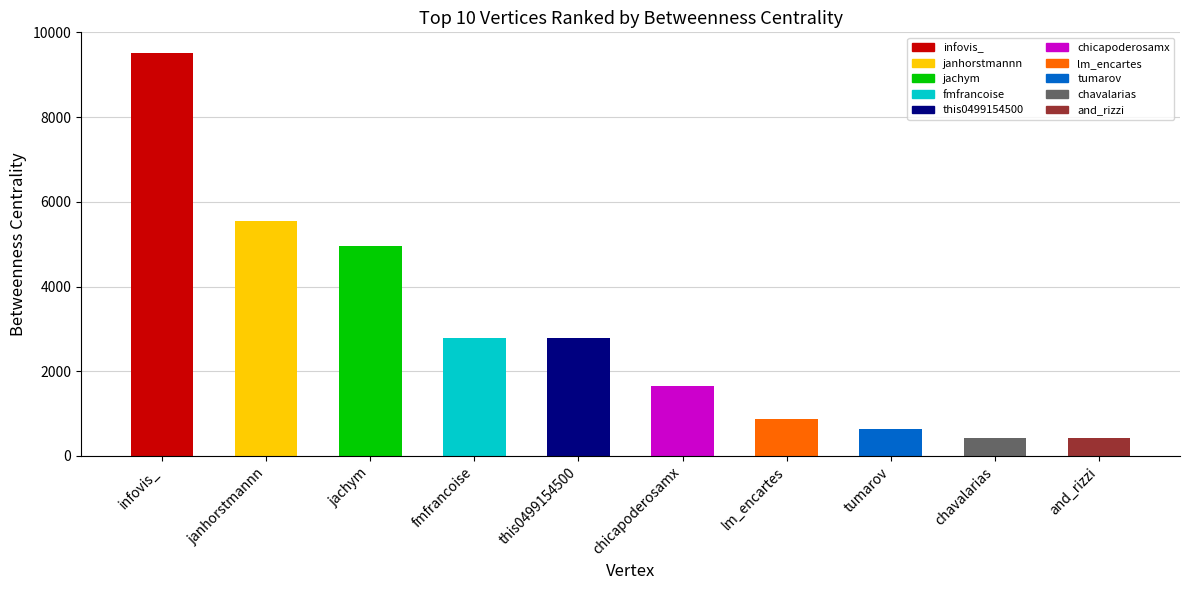

What is the difference between the maximum and minimum values?

9094.5